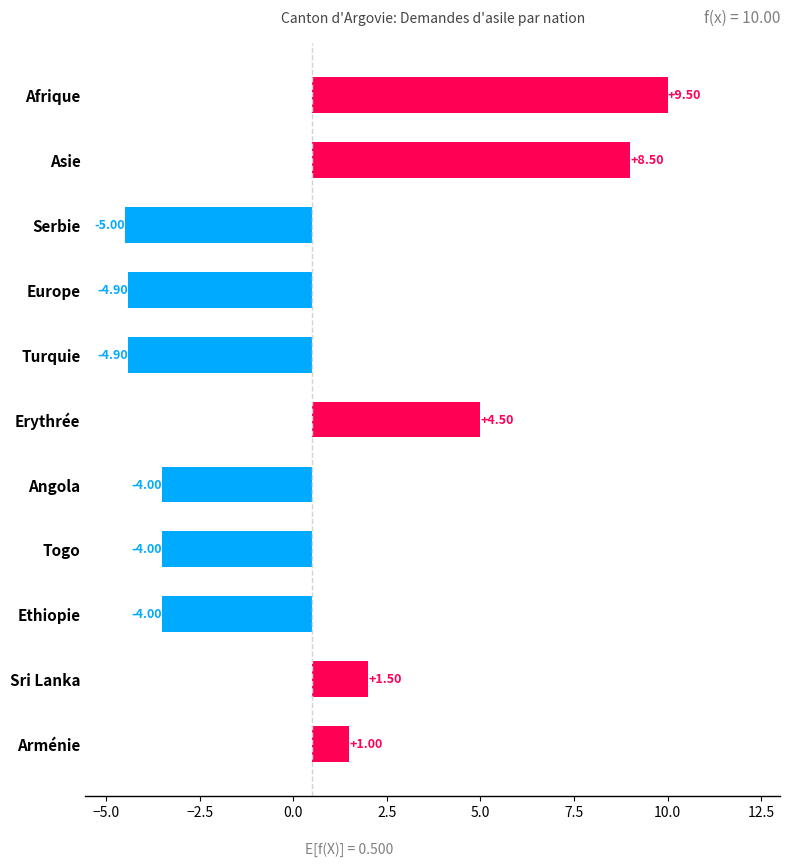

Reading left to right, transcribe all the data shown in this chart.

1.0	1.5	-4.0	-4.0	-4.0	4.5	-4.9	-4.9	-5.0	8.5	9.5